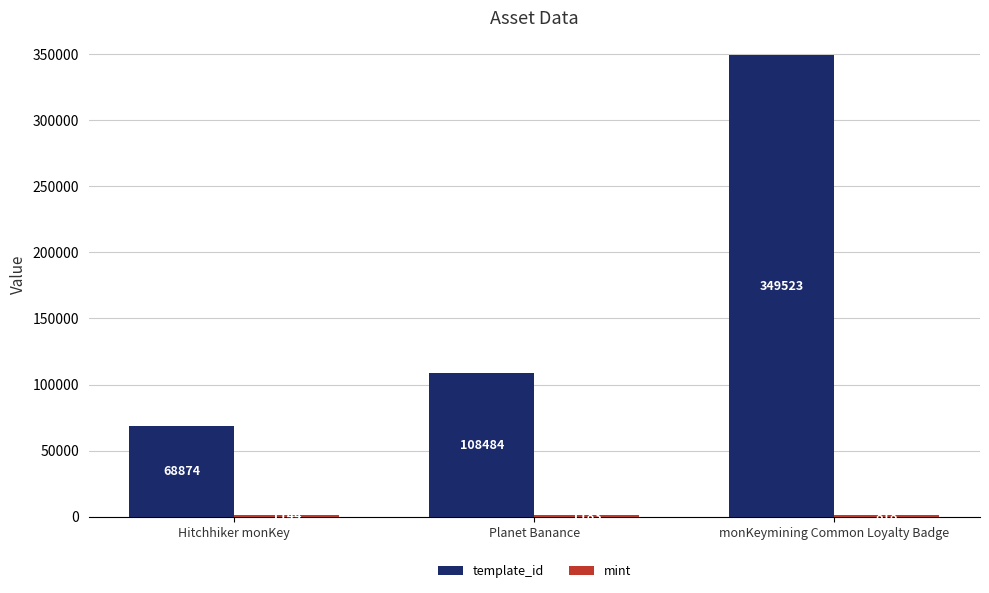

True or false: template_id has a value of 68874 at Hitchhiker monKey.

True